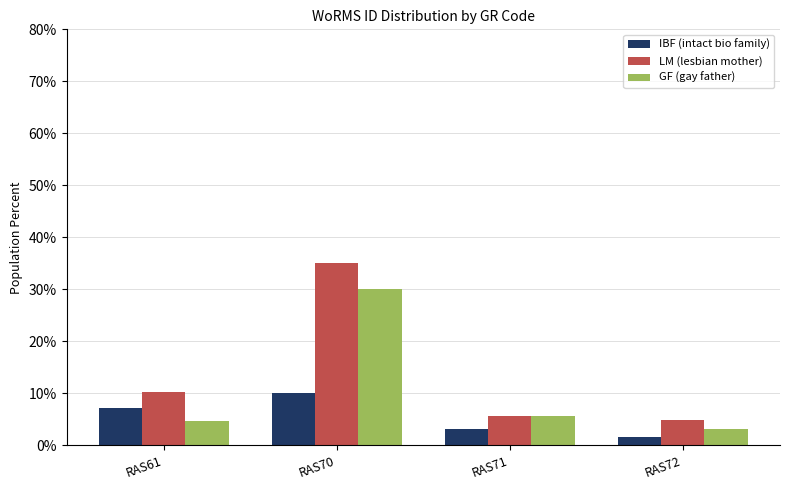

Rank the series at RAS70 from lowest to highest value.

IBF (intact bio family), GF (gay father), LM (lesbian mother)